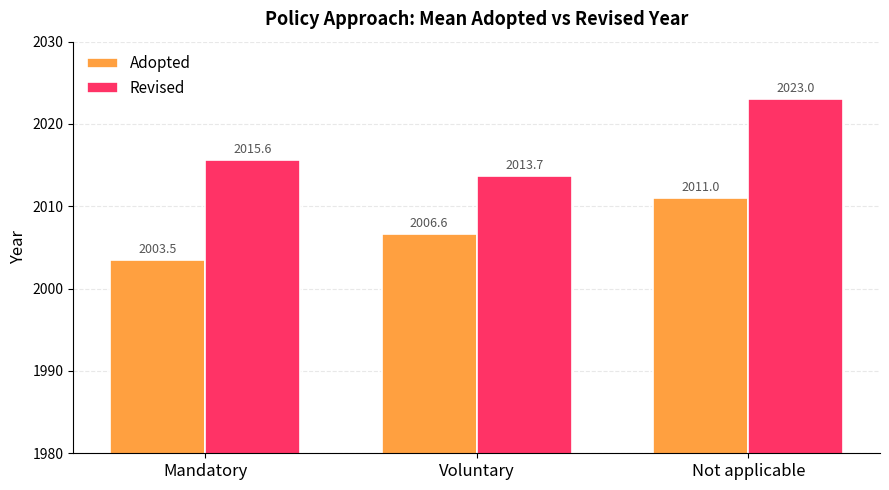

What is the spread (max minus min) of values at Not applicable?

12.0